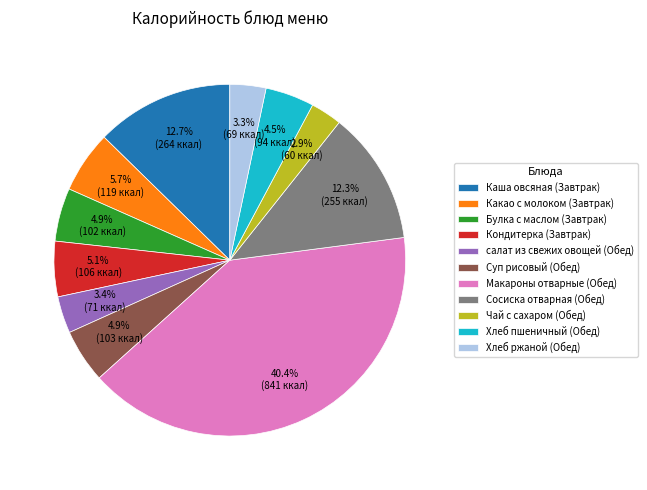

To the nearest percent, what is the difference between the Макароны отварные (Обед) and Каша овсяная (Завтрак) slice percentages?

28%